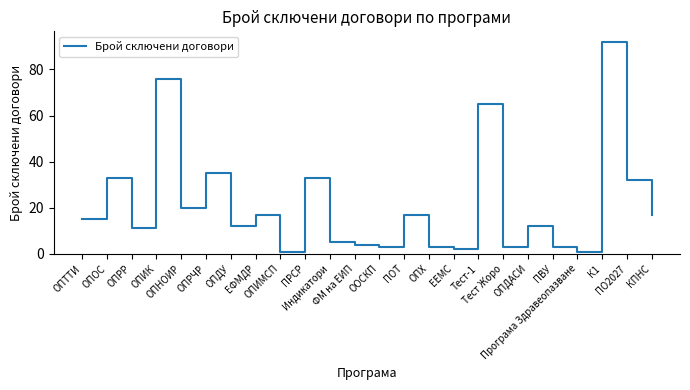

Where is the first local minimum?

ОПРР